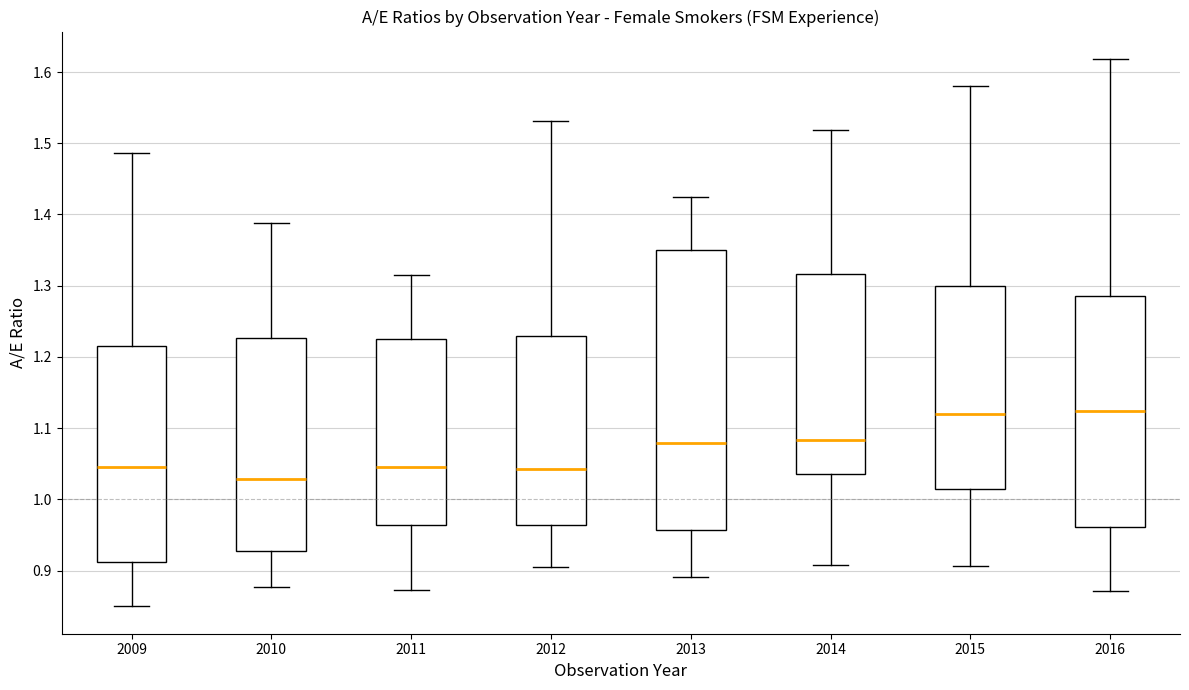

Where does the median line of the box at x = 2013 sit on the y-axis? The values are not printed on the chart, so give them approximately, as read against the axis.

1.08